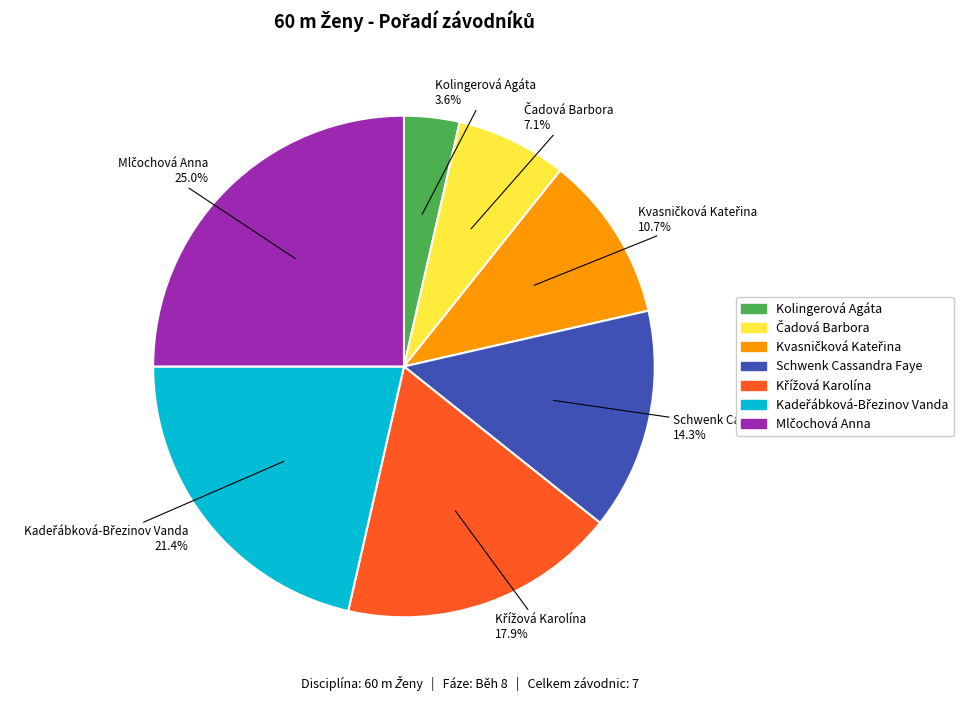

What portion of the pie excludes Schwenk Cassandra Faye?

85.7%